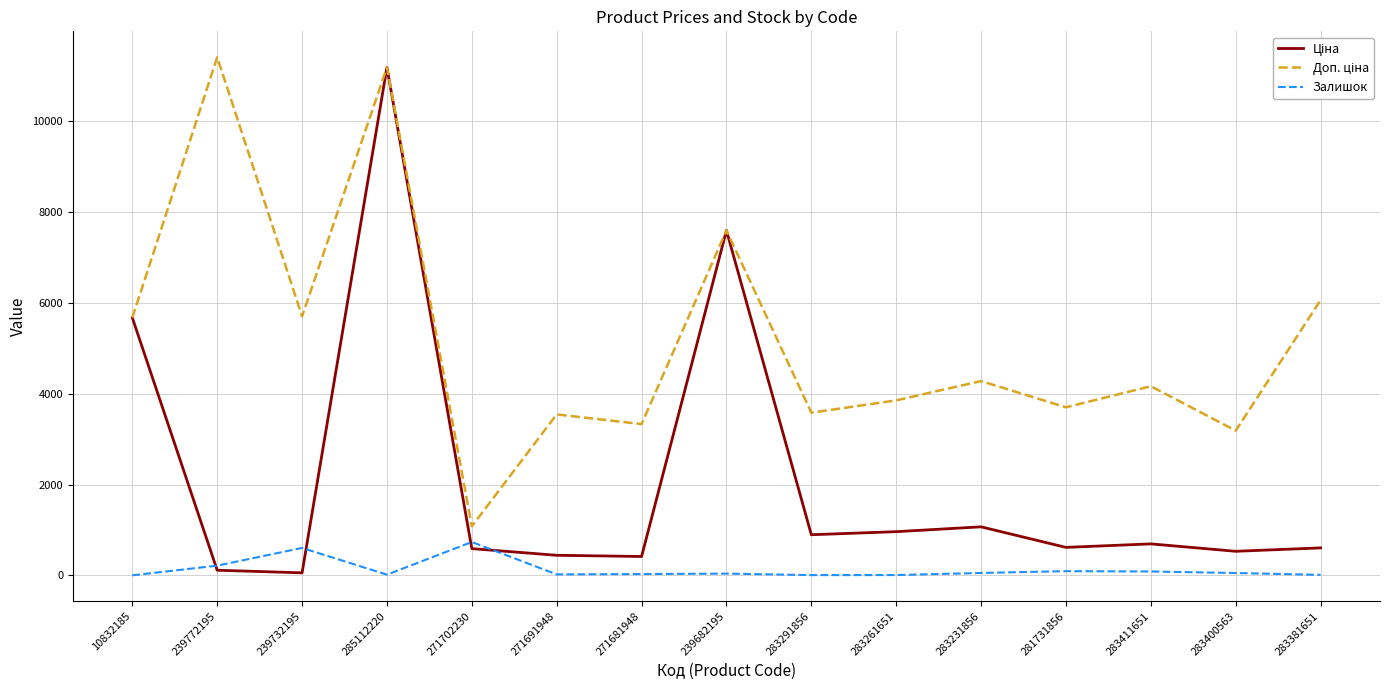

Does the chart display data point markers on the line(s)?

No